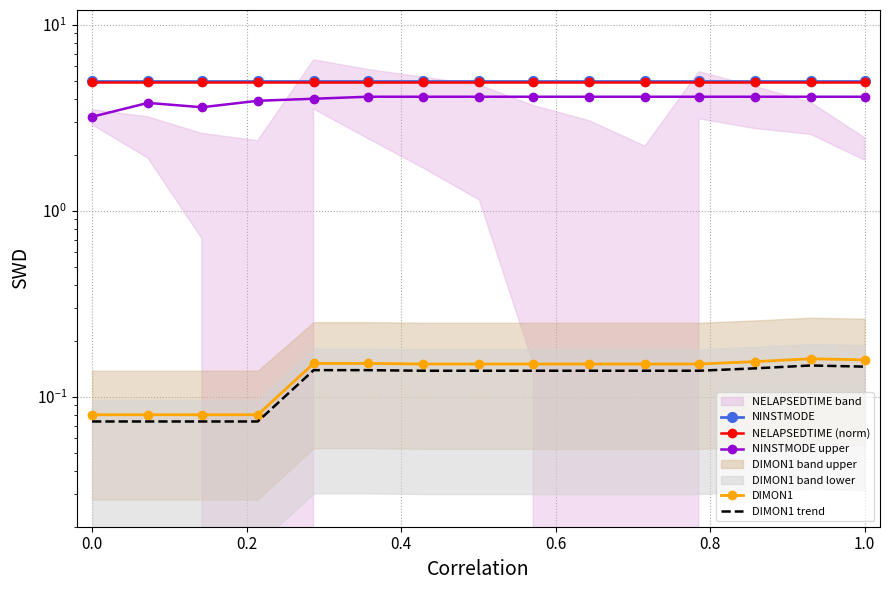

Which series has the largest range (max minus min)?

NINSTMODE upper